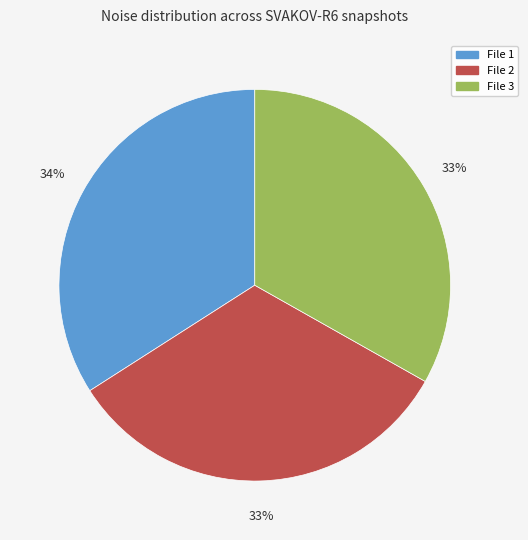

Is it true that File 1 is 34% of the pie?

True